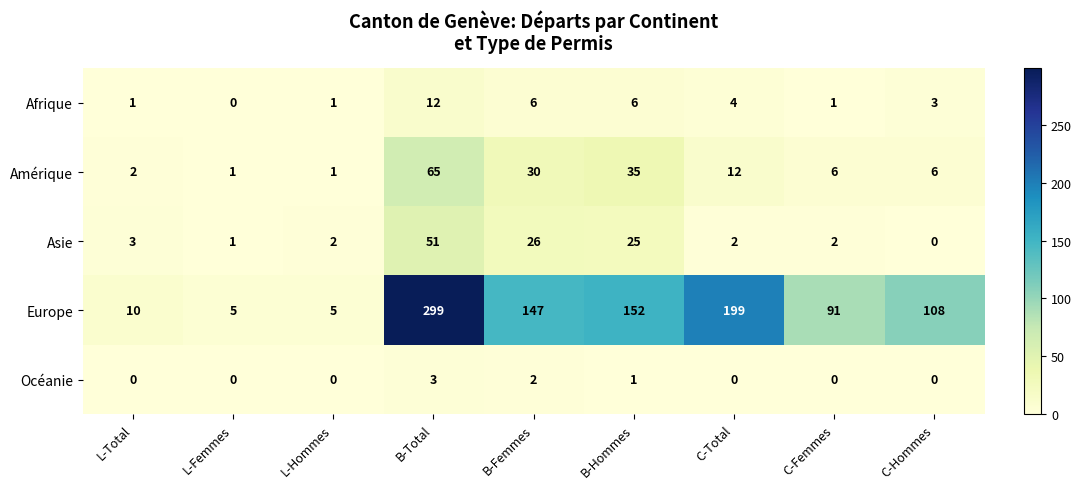

What is the difference between the highest and lowest values at C-Femmes?

91